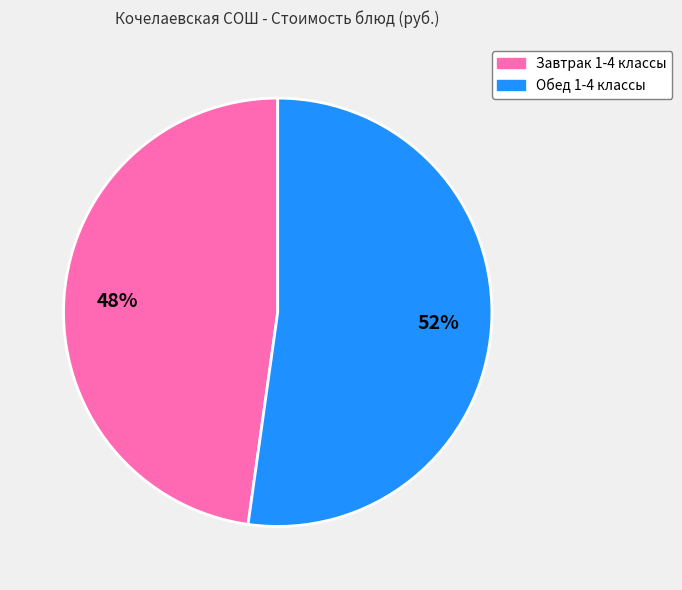

To the nearest percent, what is the difference between the largest and smallest slice percentages?

4%